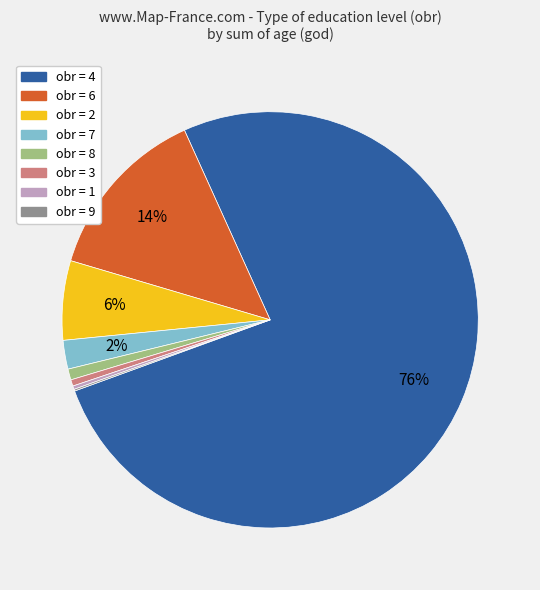

Does any single category account for the majority?

Yes